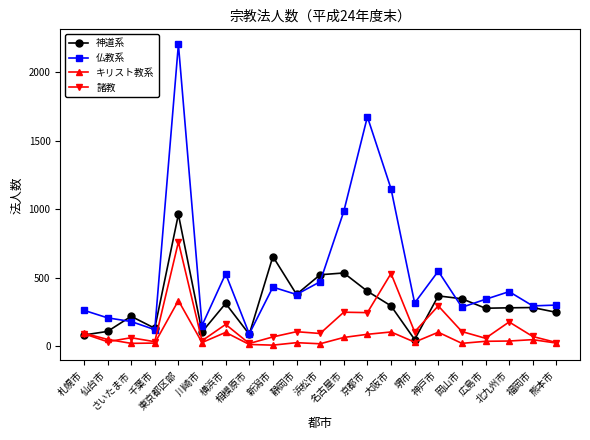

Which category has the highest value in the 諸教 series?

東京都区部